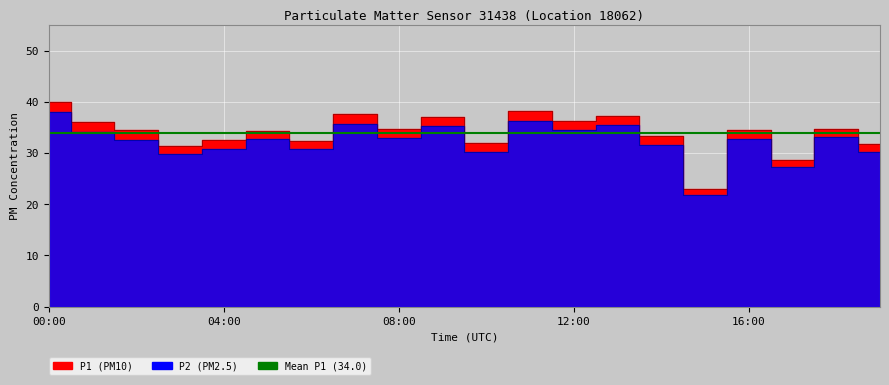

The P1 series shows 13.5 at 09:00. True or false?

False